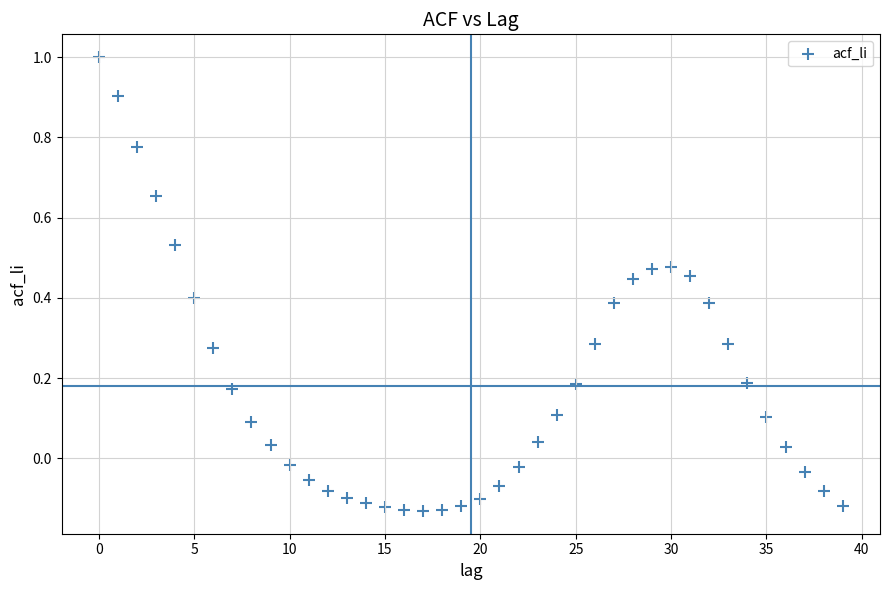

What is the range of Y values (max minus min)?

1.1